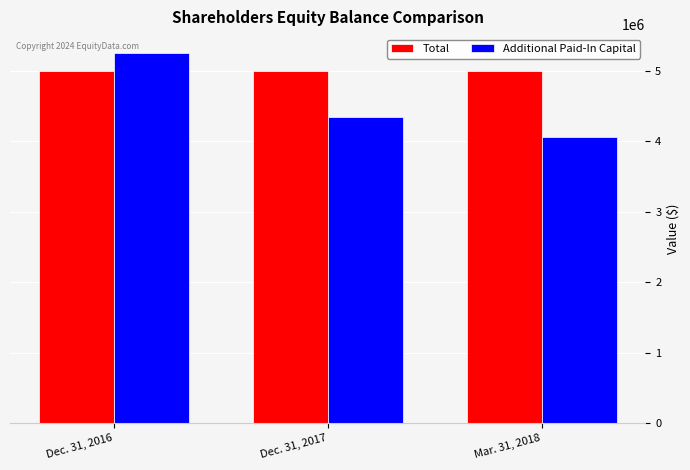

What is the average value of the Total series?

5000001